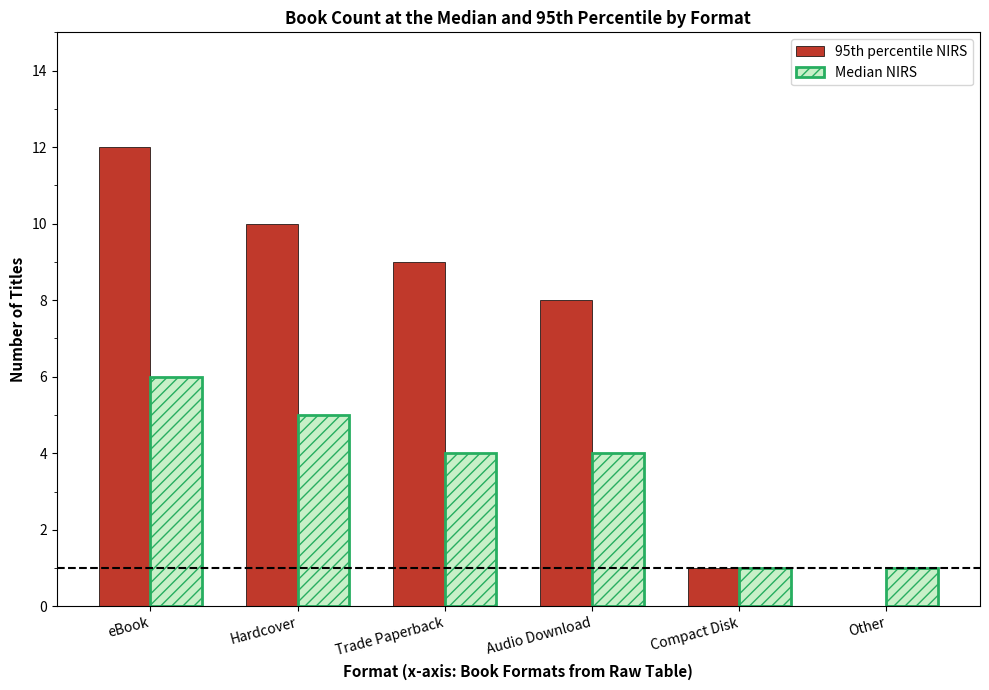

Which series changed the most between eBook and Trade Paperback?

95th percentile NIRS